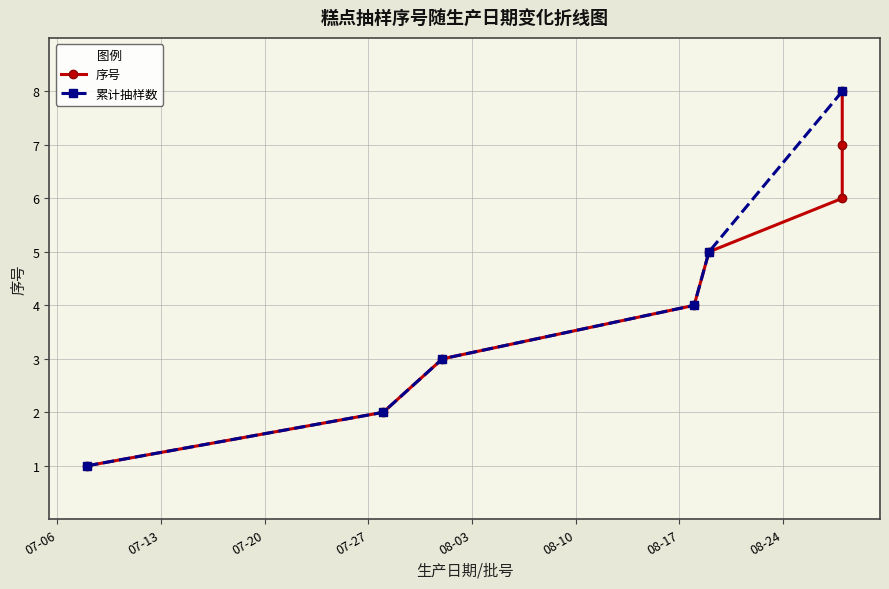

How many values exceed 5?

3